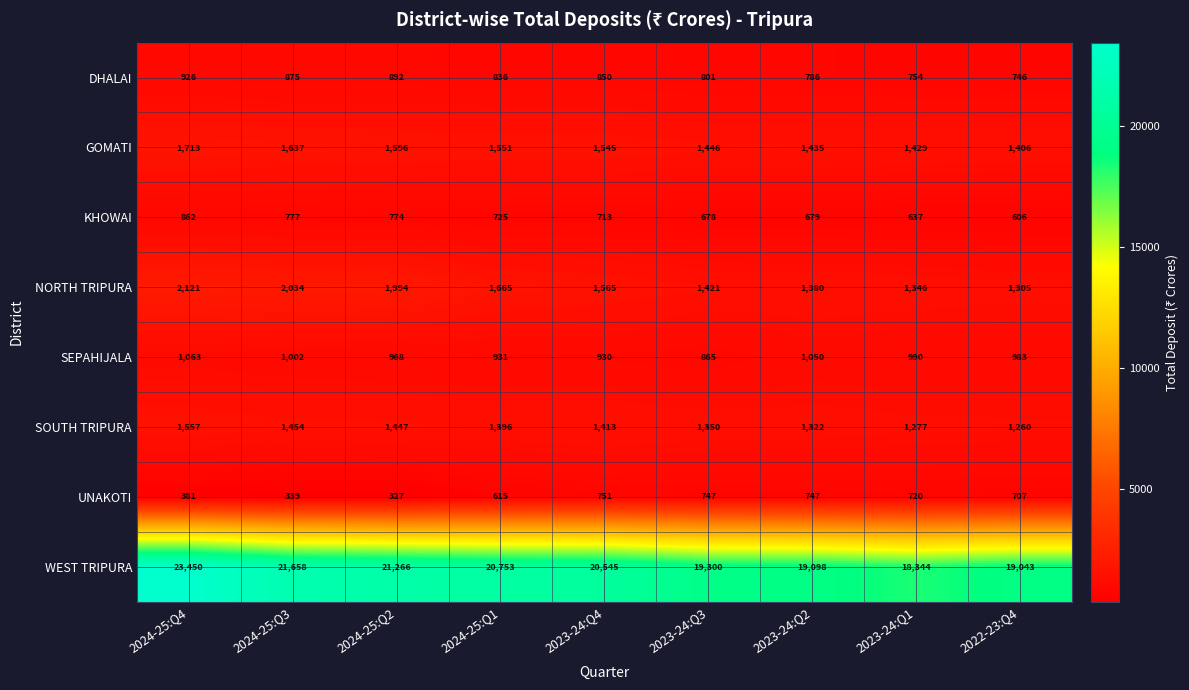

Where is SEPAHIJALA nearest to the value 964?

2024-25:Q2